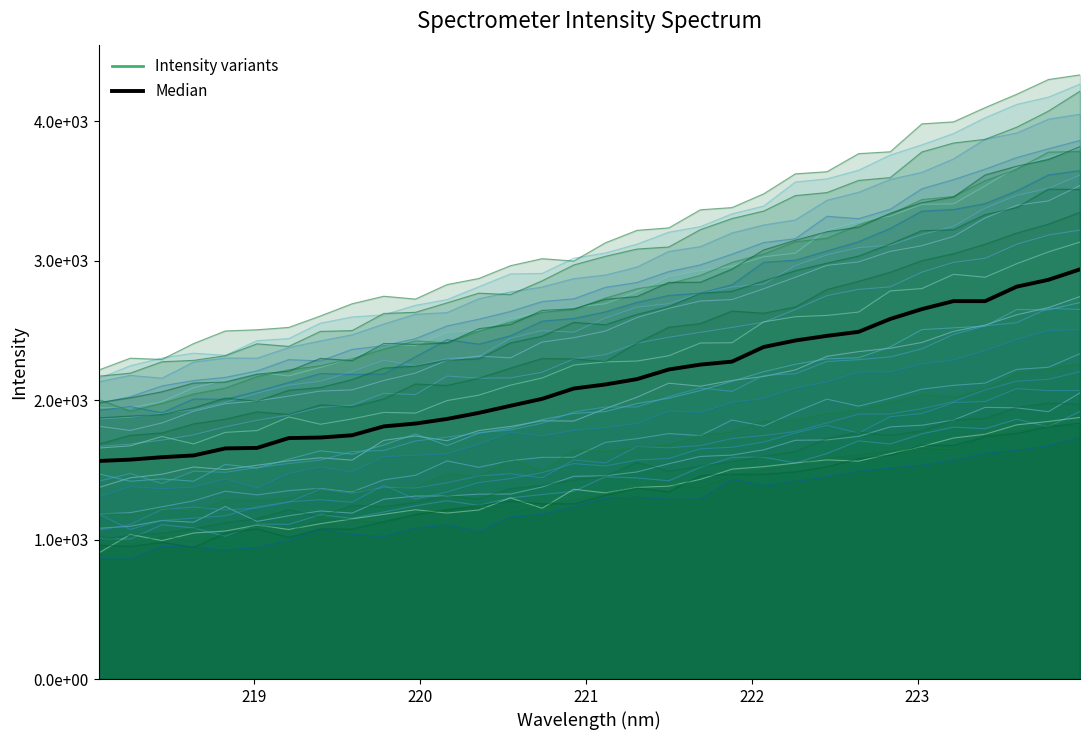

True or false: the data has more than 1 interior local peaks.

False